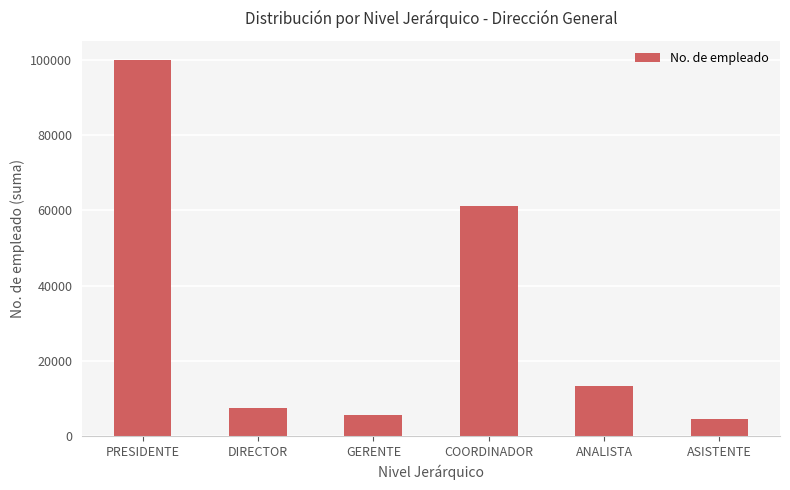

Is it true that the value at PRESIDENTE is 23045?

False